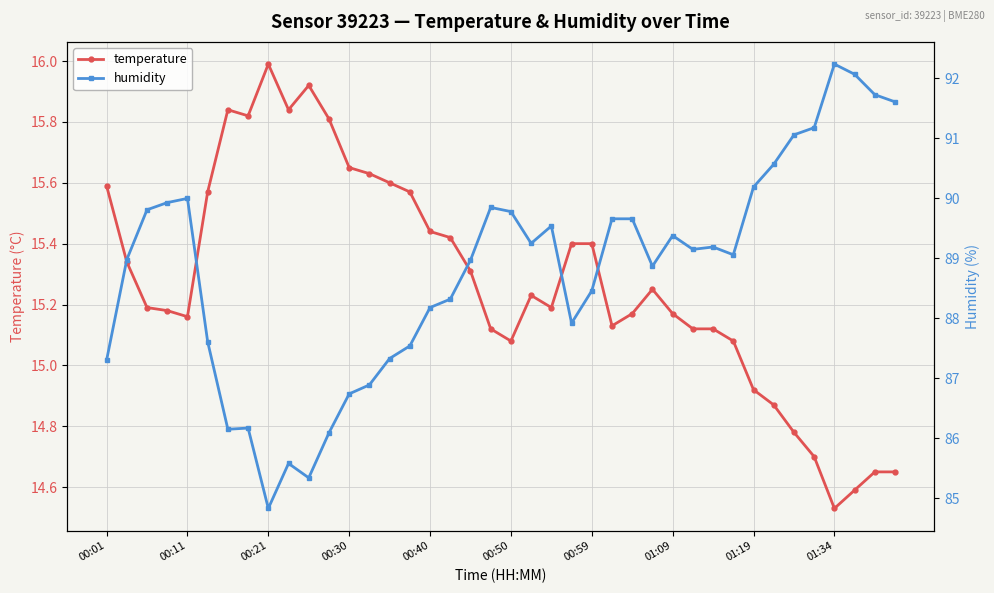

True or false: temperature has more than 0 points higher than both neighbors.

True